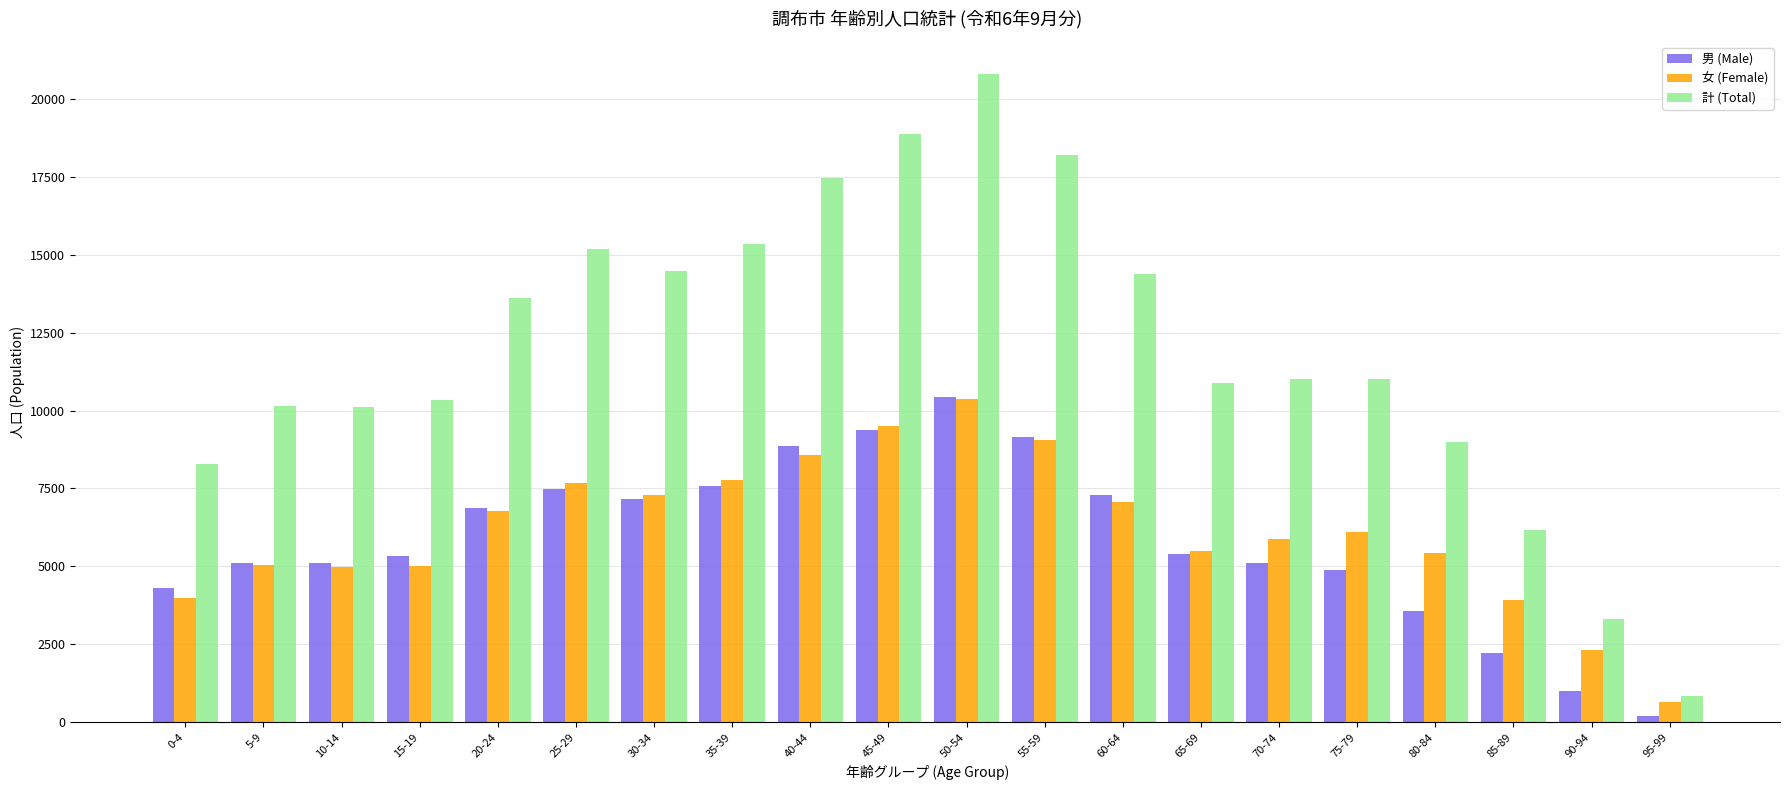

What is the minimum value shown in the chart?

191